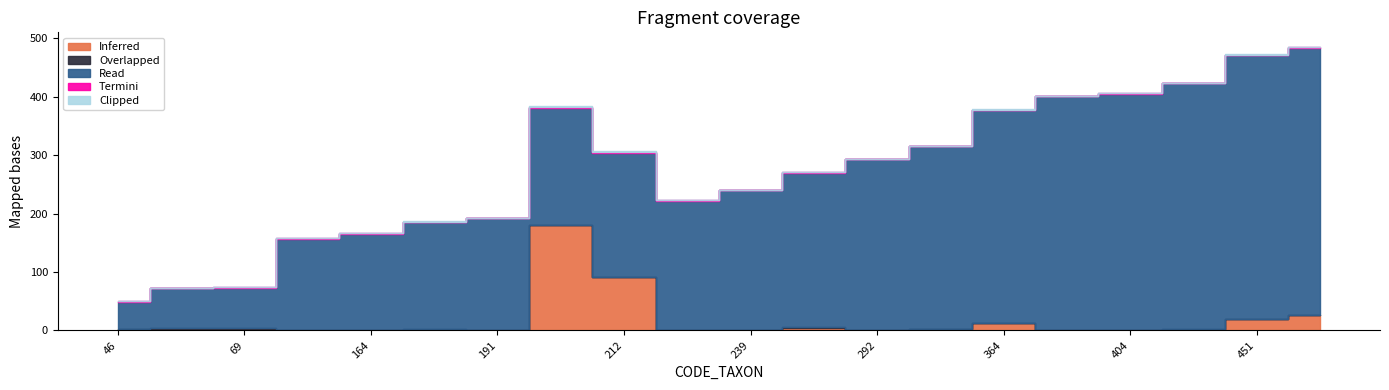

True or false: Inferred has more than 0 points higher than both neighbors.

True